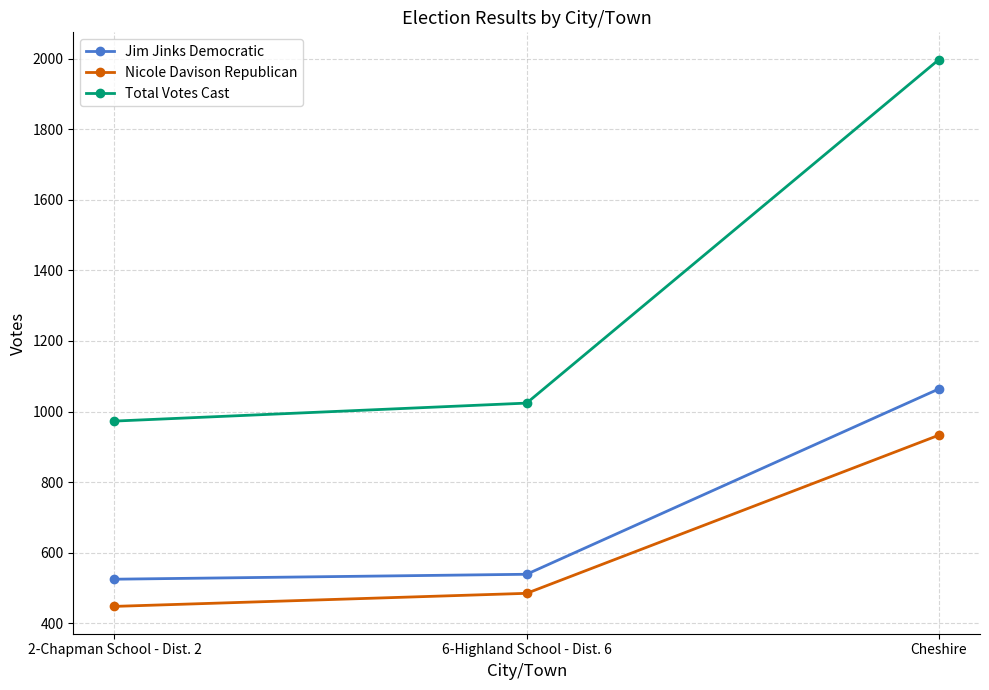

At which category is the sum across all series the highest?

Cheshire